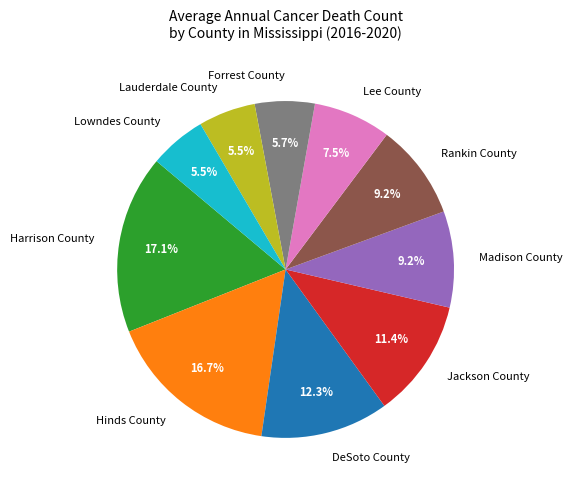

Does Harrison County represent more than half of the total?

No